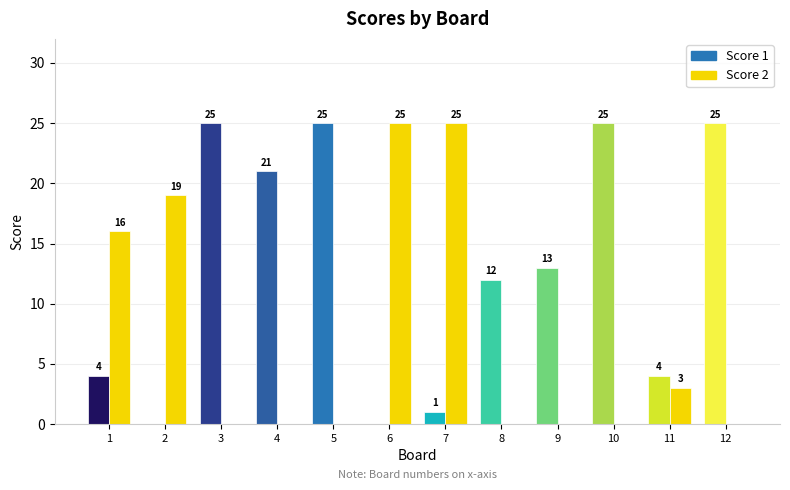

What is the change in value from 2 to 11?

-16